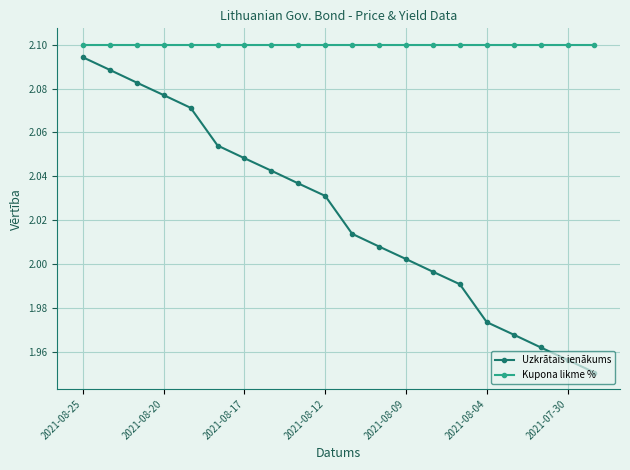

Rank the series by their average value, from lowest to highest.

Uzkrātais ienākums, Kupona likme %